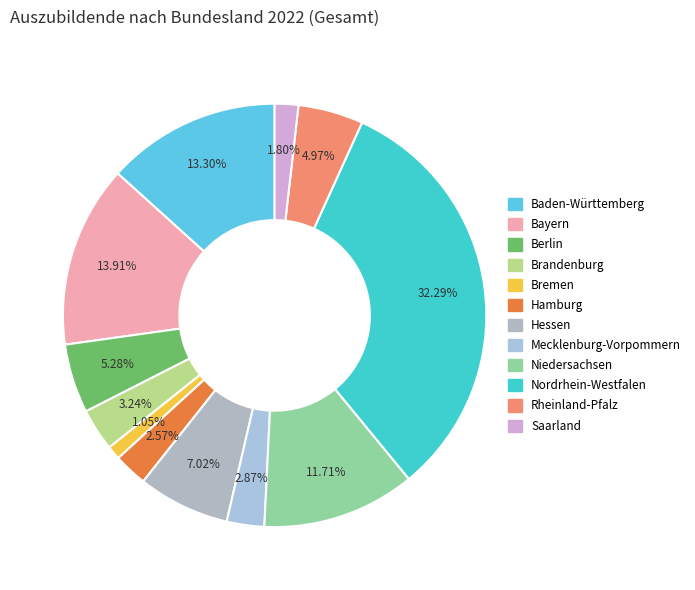

What is the total percentage of Baden-Württemberg and Nordrhein-Westfalen?

45.6%